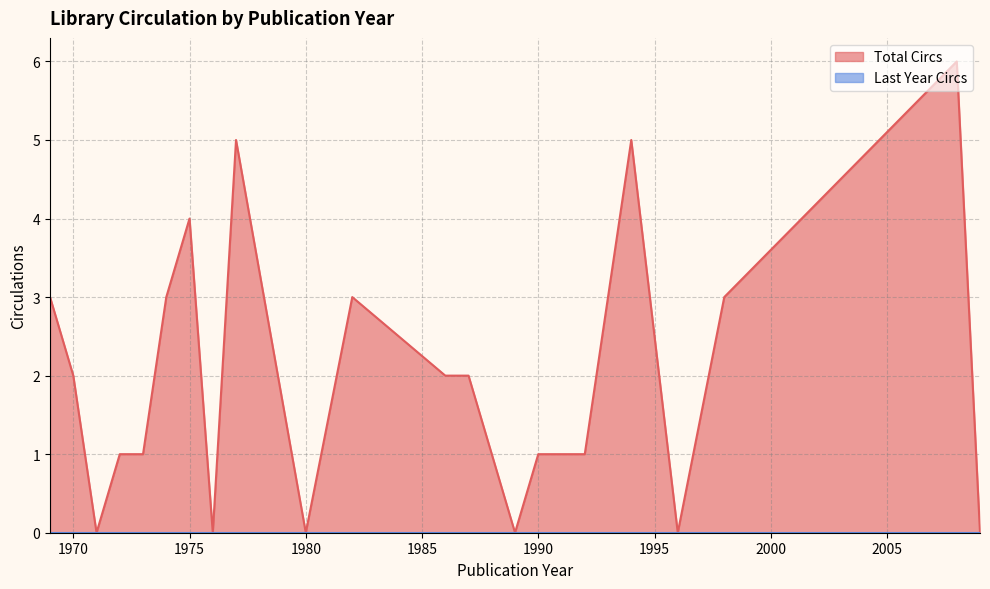

How many lines are shown in the chart?

2